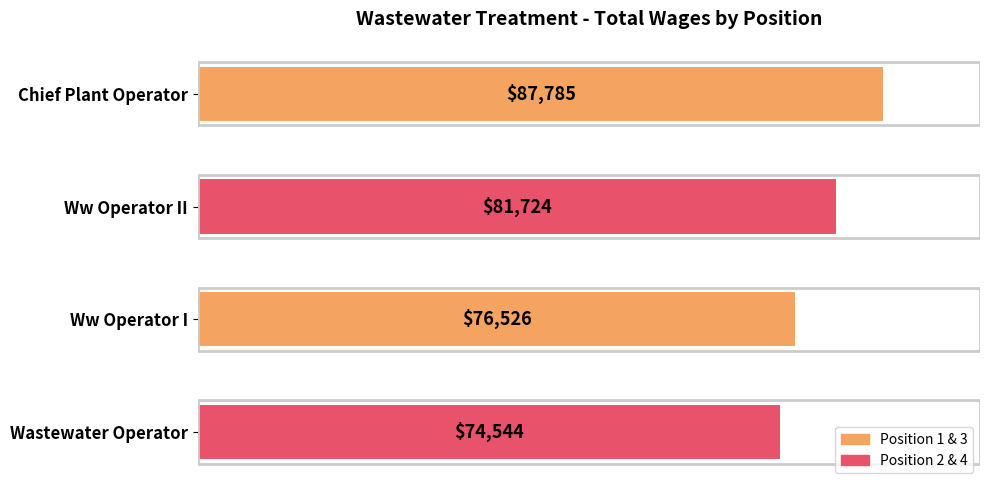

Between Chief Plant Operator and Ww Operator II, which is larger?

Chief Plant Operator